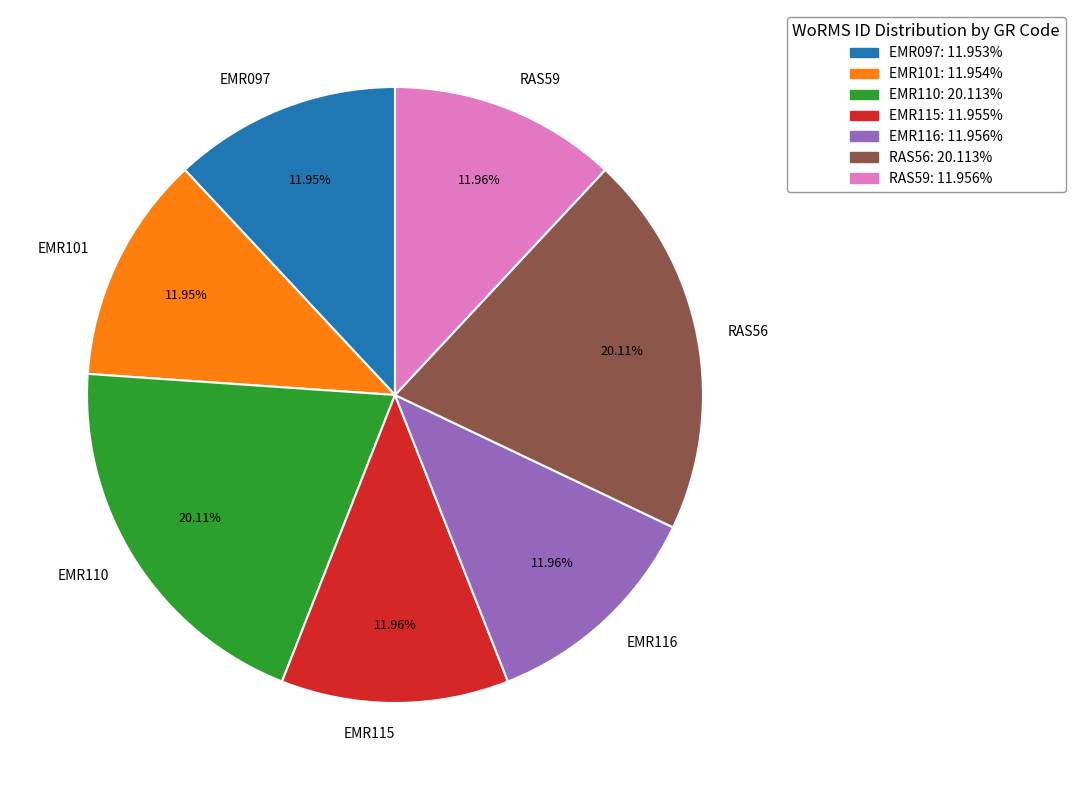

Is it true that EMR110 is 34% of the pie?

False